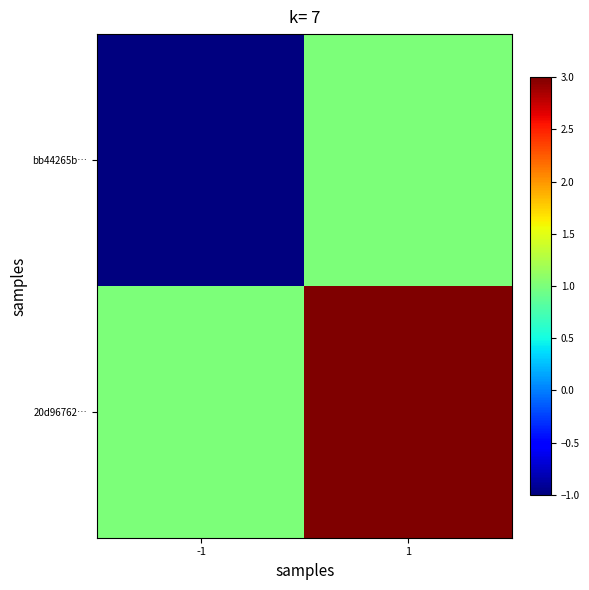

Reading left to right, list all the values displayed in this chart.

bb44265b…: -1=-1	1=1
20d96762…: -1=1	1=3